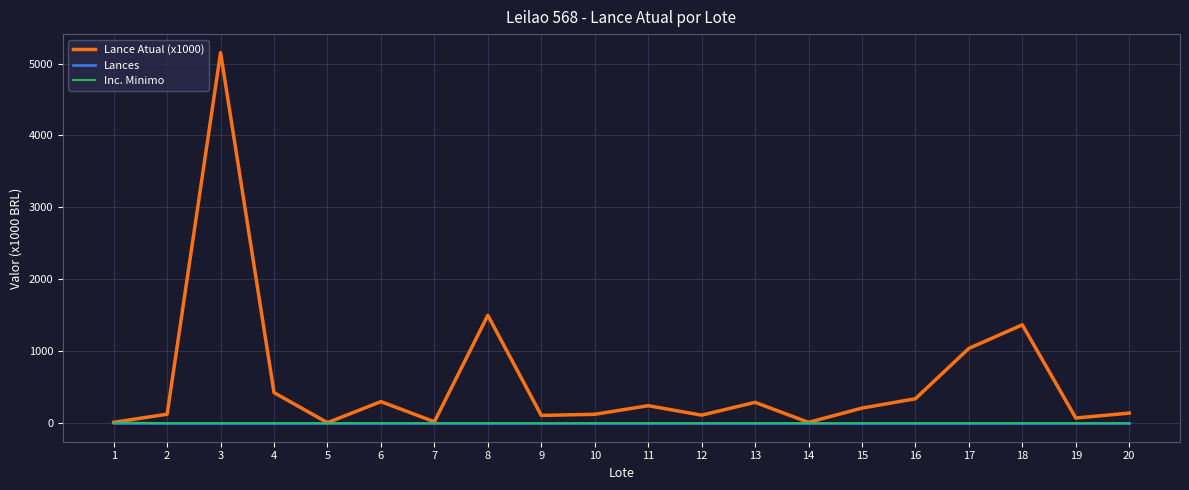

At which category is the sum across all series the highest?

3